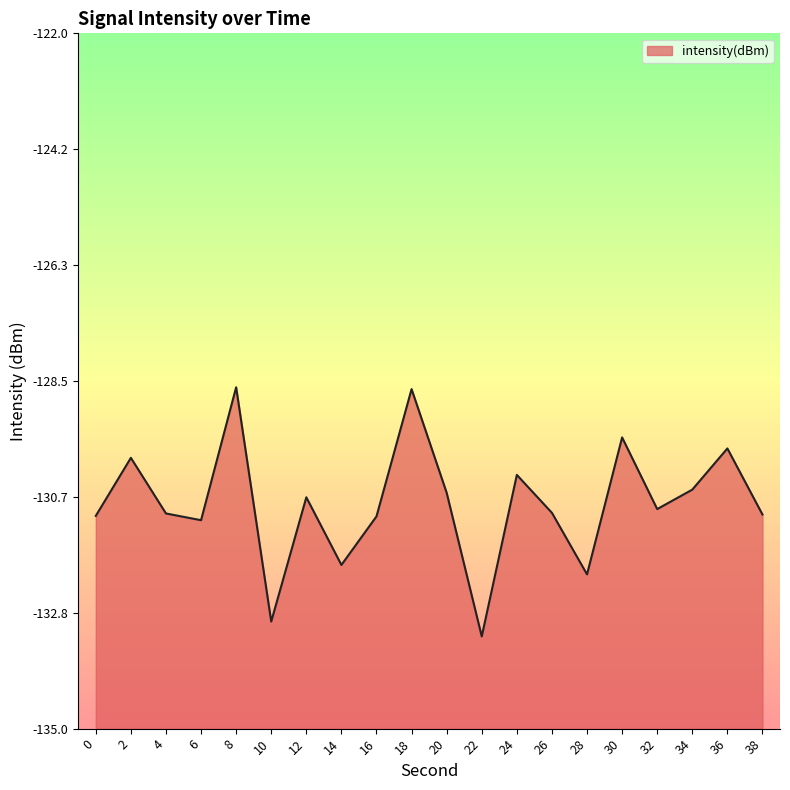

Is it true that the value at 26 is -131.0?

True